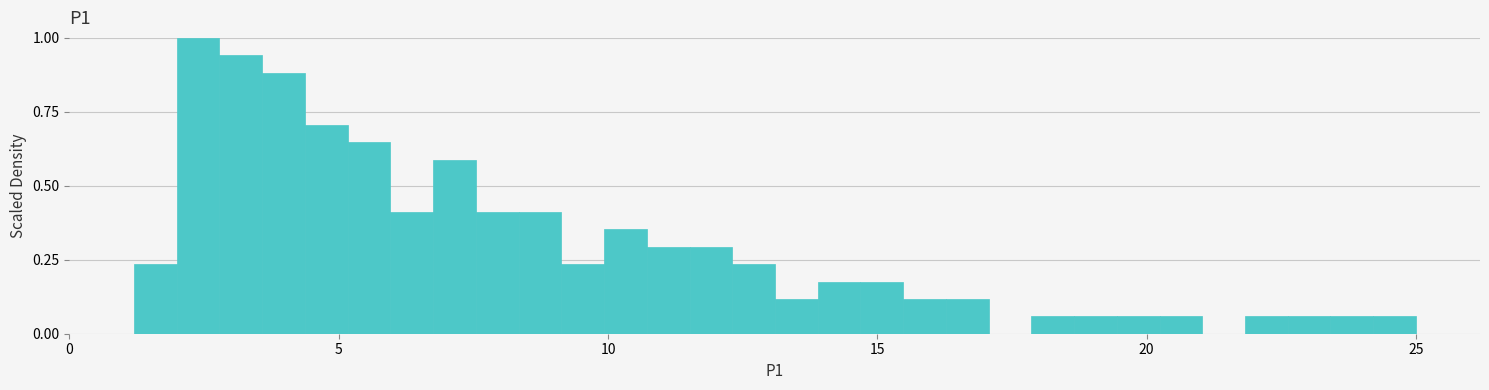

Around what value on the x-axis is the tallest bar? Give the approximate position of its centre, as read against the axis.

2.5